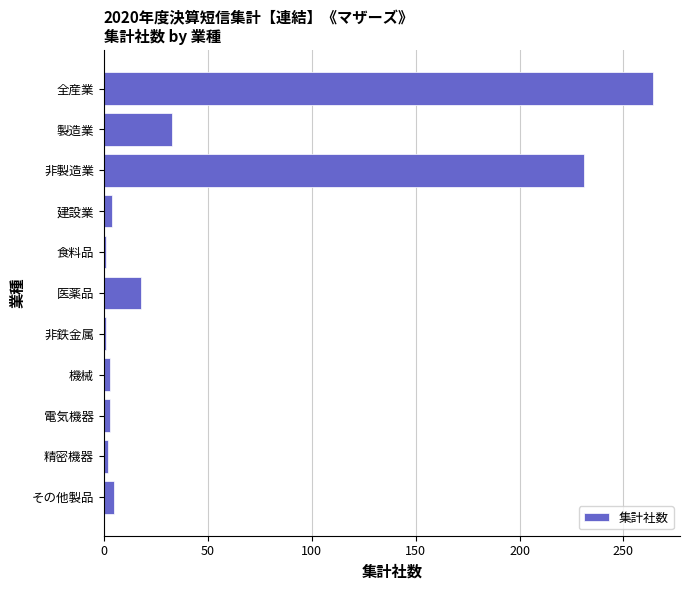

What is the label of the 4th bar from the top?

建設業